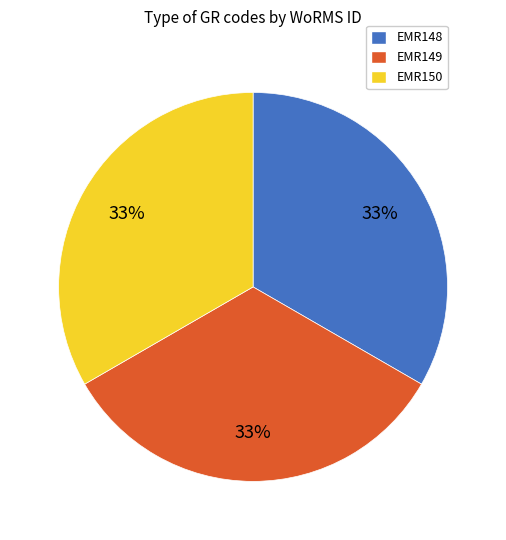

Does EMR149 account for over 50% of the chart?

No